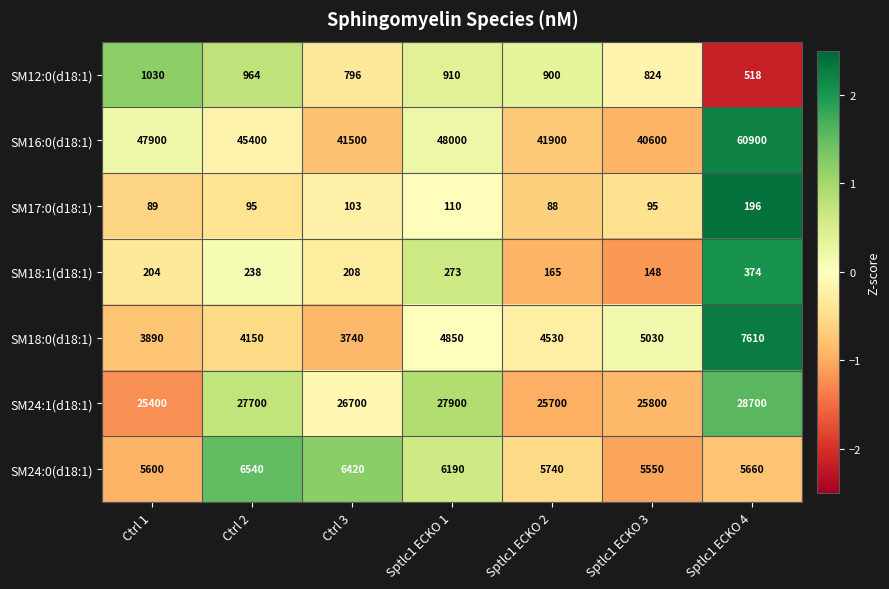

How many series are shown in this chart?

7